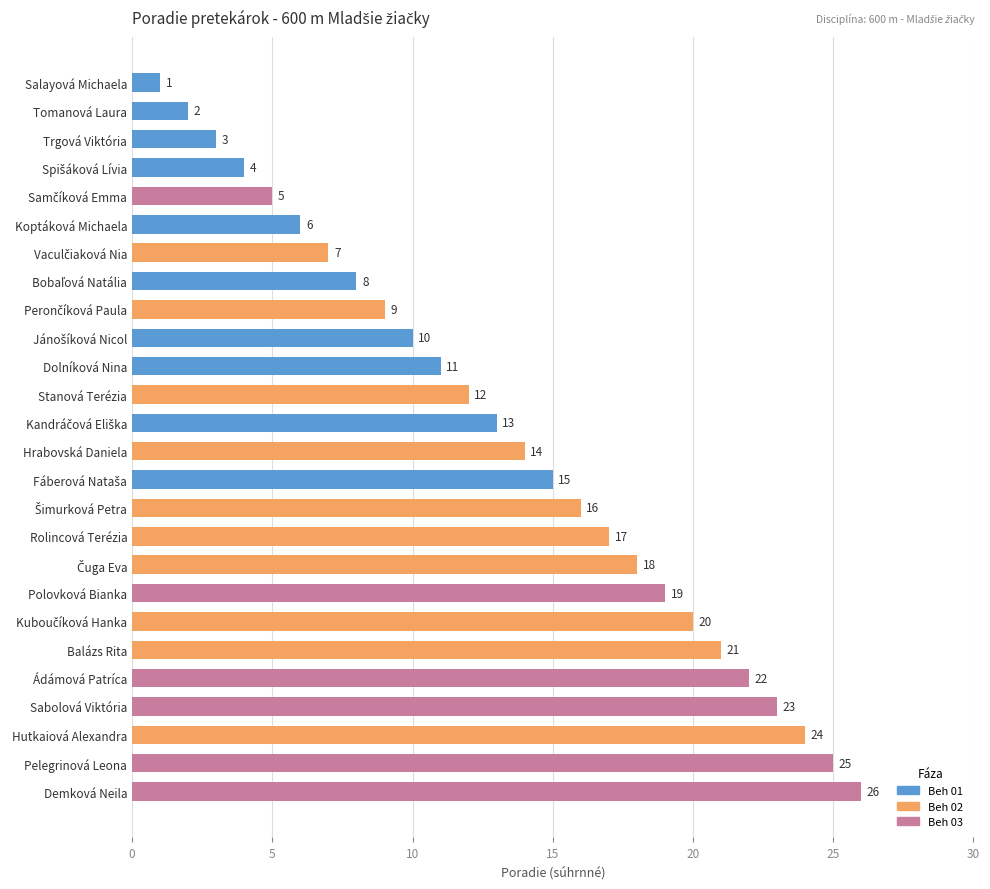

What is the difference between the second highest and minimum values?

24